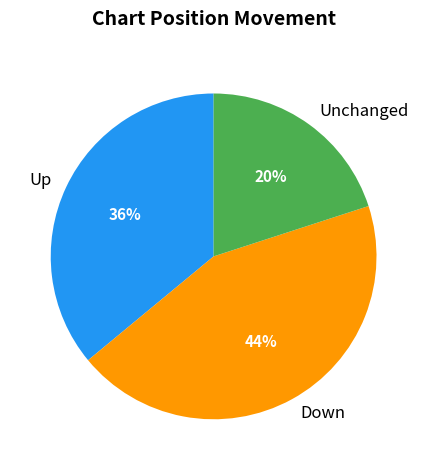

What is the largest slice in the pie chart?

Down